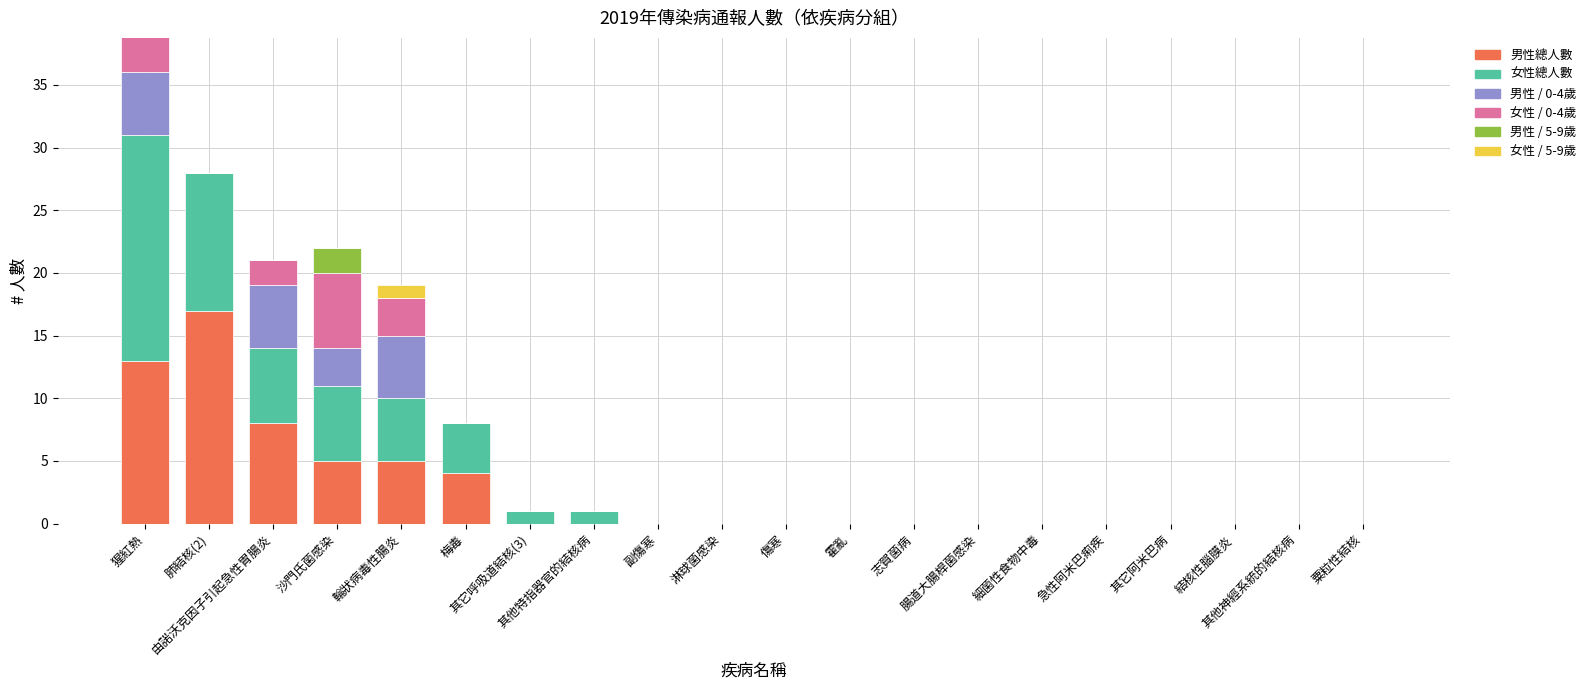

Rank the series by their maximum value, from highest to lowest.

女性總人數, 男性總人數, 女性 / 0-4歲, 男性 / 5-9歲, 女性 / 5-9歲, 男性 / 0-4歲